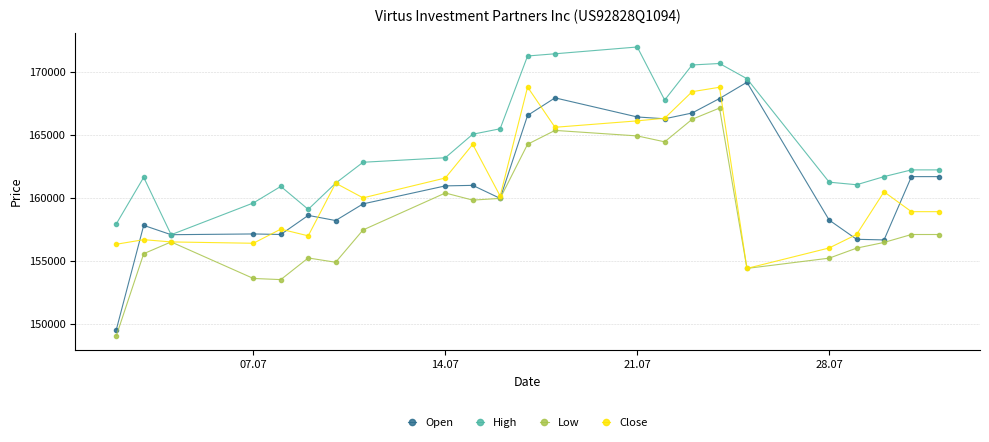

True or false: Low has more than 2 interior local peaks.

True